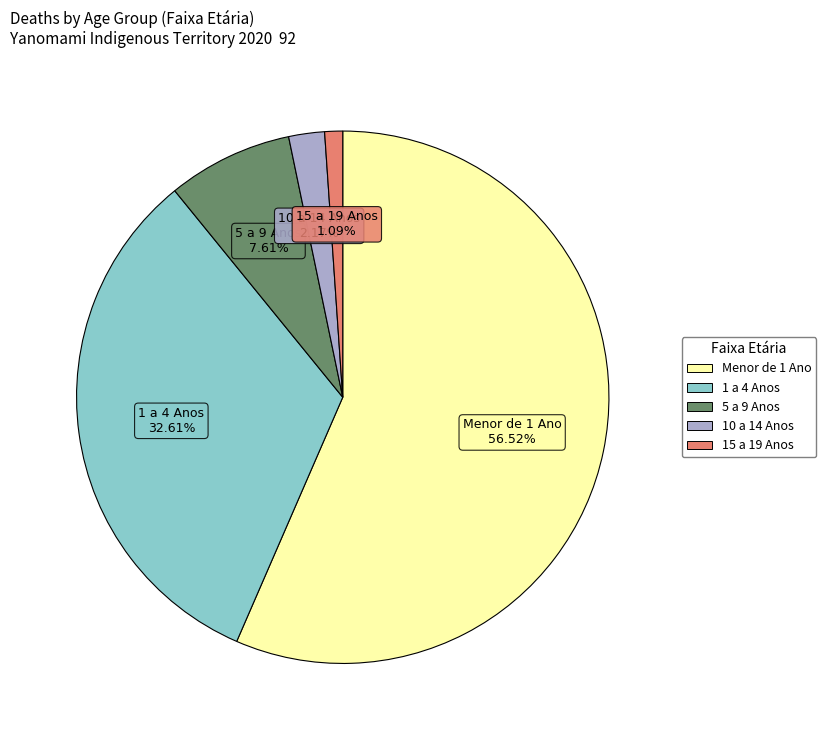

Which category has the smallest portion of the pie?

15 a 19 Anos